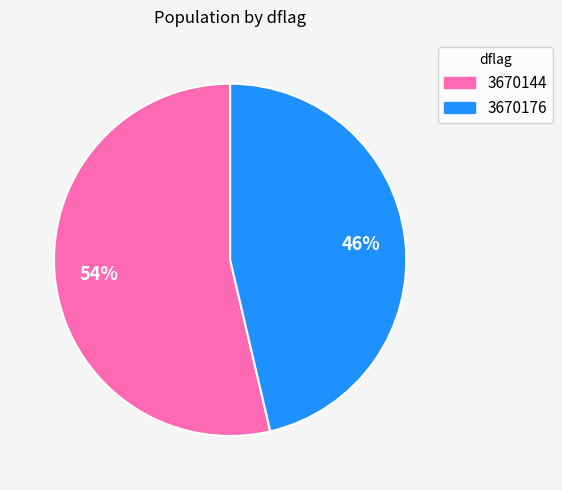

Which has a higher value, 3670144 or 3670176?

3670144